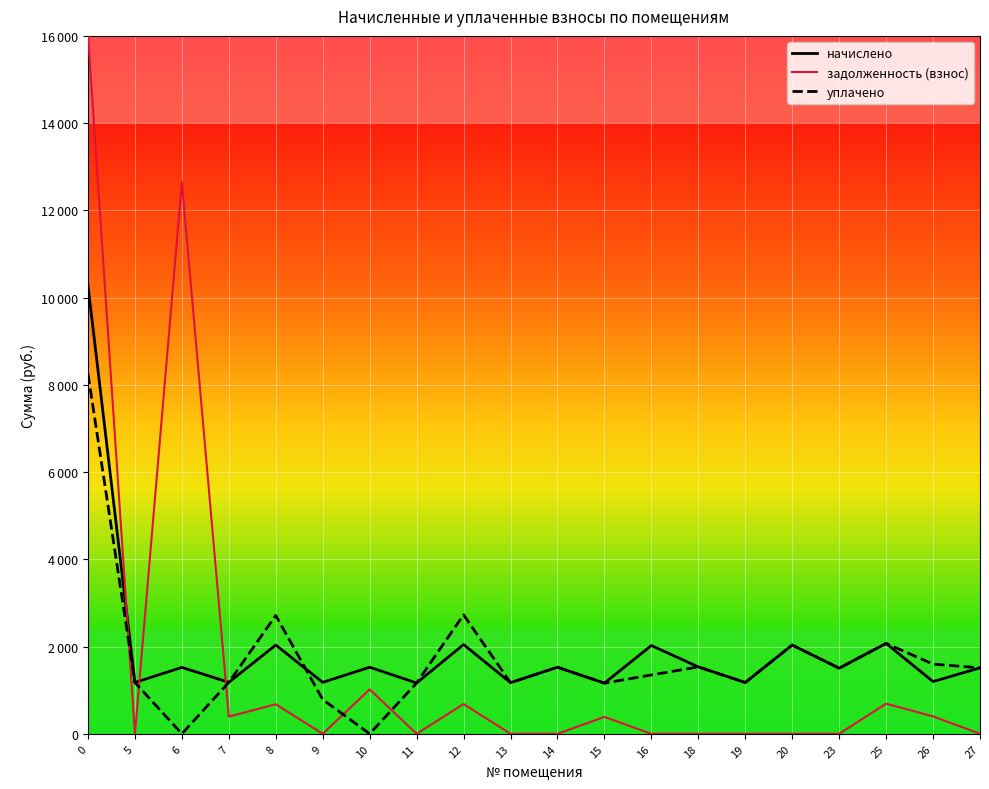

What is the sum of the начислено values at 15 and 19?

2337.6